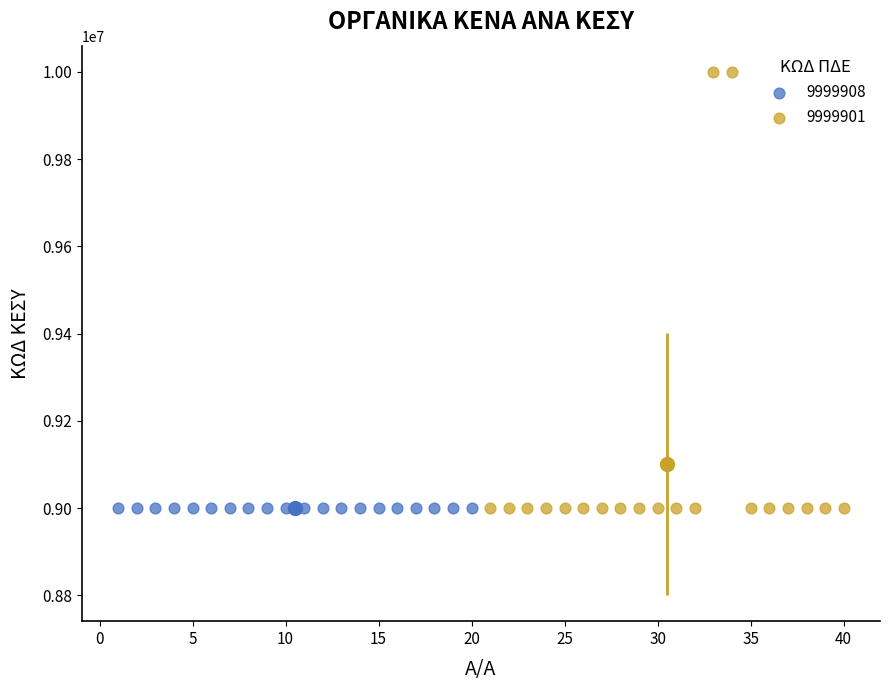

Which series reaches the maximum Y coordinate?

9999901